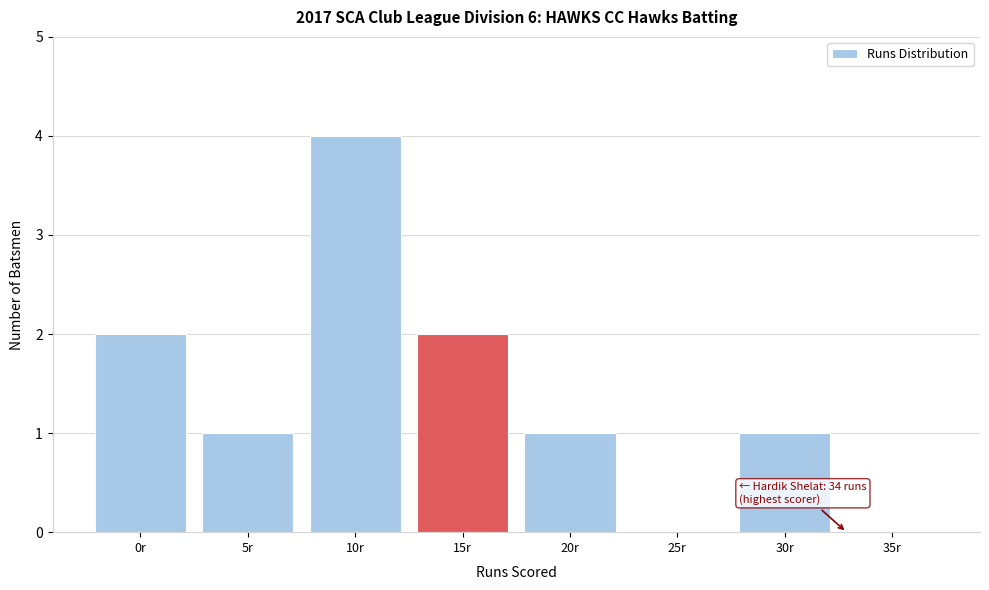

Reading left to right, transcribe all the data shown in this chart.

0r=2	5r=1	10r=4	15r=2	20r=1	25r=0	30r=1	35r=0